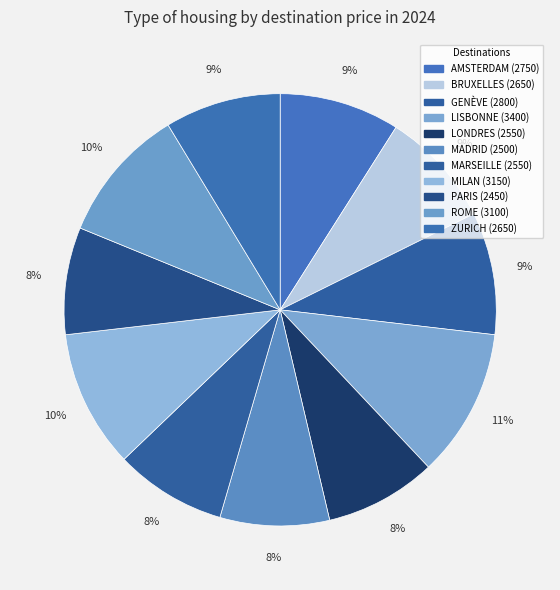

Is it true that ROME is 4% of the pie?

False